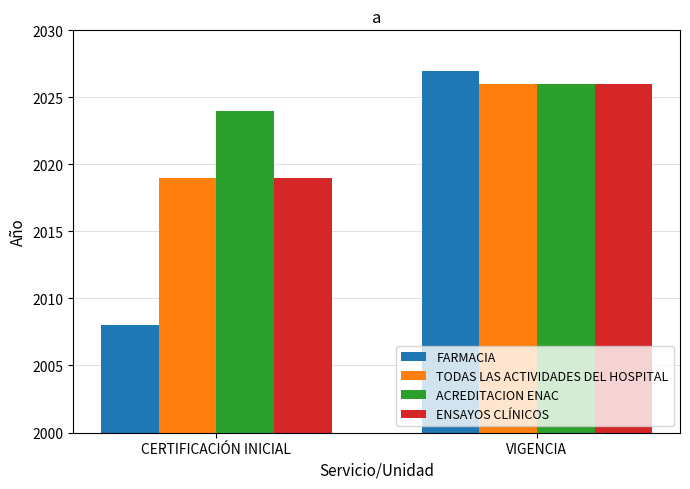

Reading left to right, what are all the values shown in this chart?

FARMACIA: 2008	2027
TODAS LAS ACTIVIDADES DEL HOSPITAL: 2019	2026
ACREDITACION ENAC: 2024	2026
ENSAYOS CLÍNICOS: 2019	2026